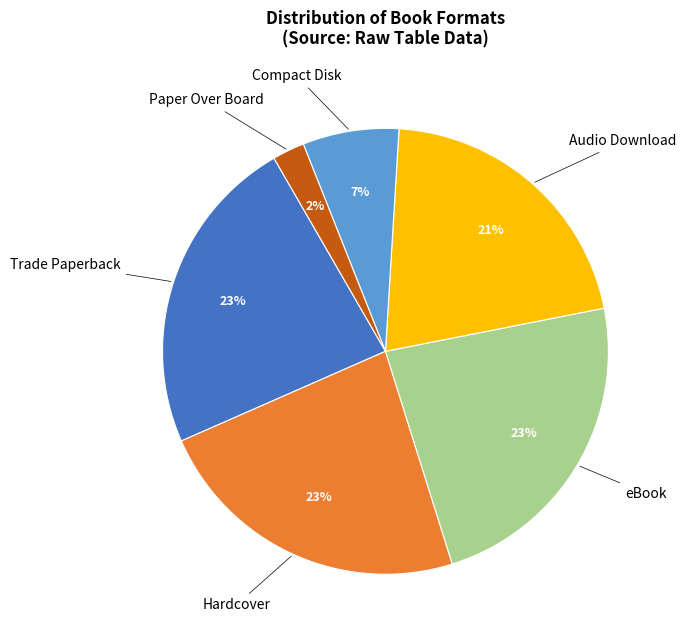

To the nearest percent, what percentage of the pie is Trade Paperback?

23%